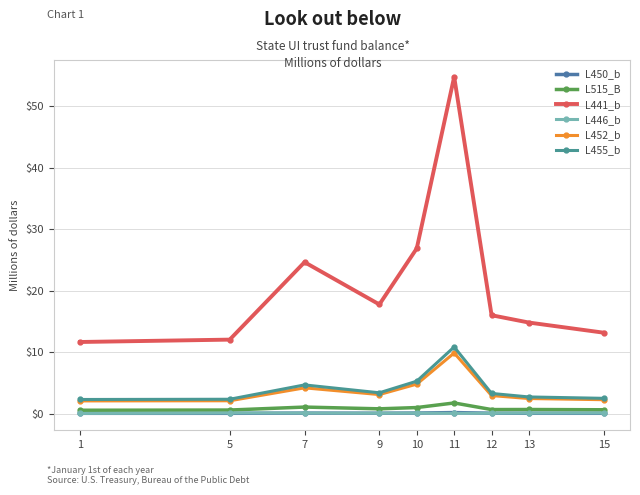

What is the difference between the maximum and minimum values in the L515_B series?

1.2